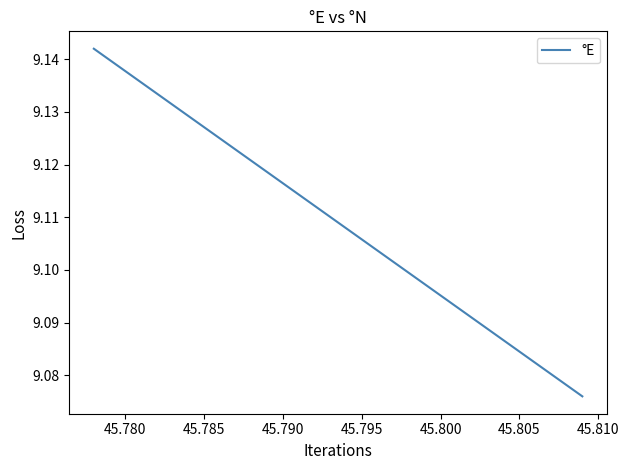

Is it true that the value at 45.800 is 9.1?

True